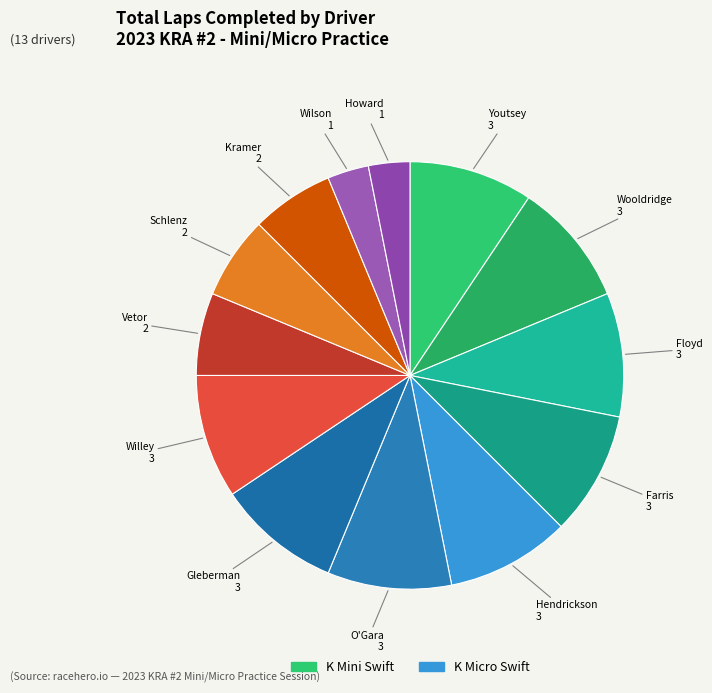

Count the number of slices in the pie.

13